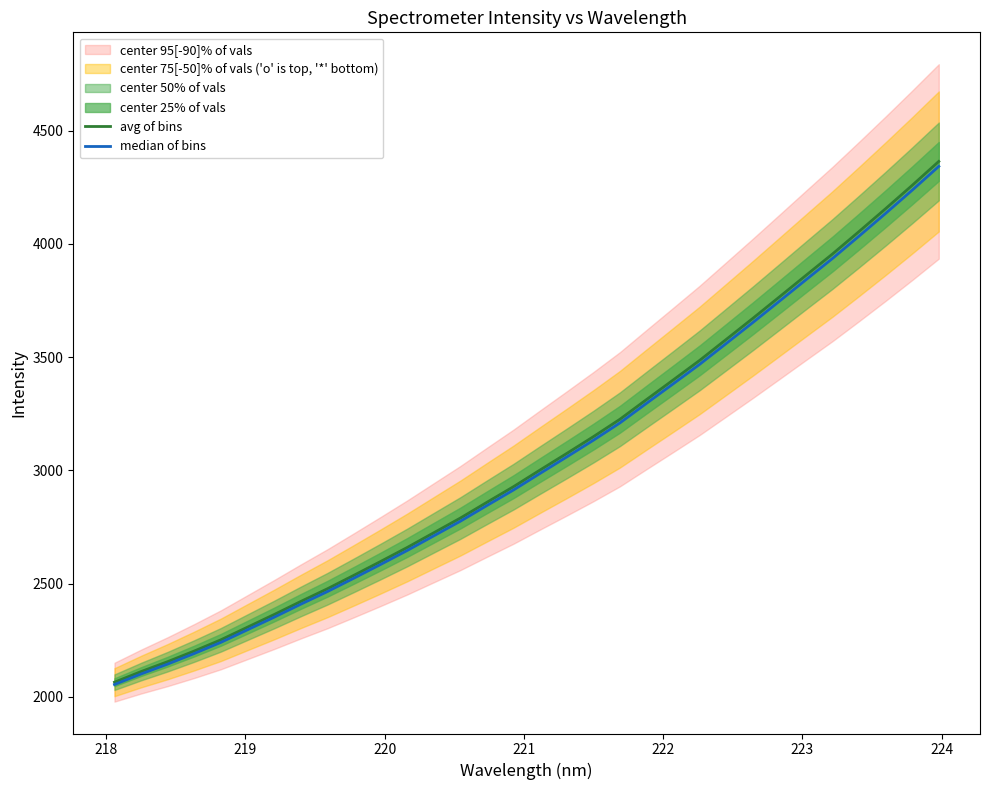

Reading right to left, what are all the values shown in this chart?

avg of bins: 4364.6	4259.1	4156.1	4055.3	3956.0	3861.4	3766.3	3671.6	3578.7	3486.1	3399.3	3313.0	3226.1	3149.0	3075.1	3002.2	2928.6	2859.5	2789.8	2724.9	2659.8	2597.9	2537.2	2477.4	2421.4	2363.7	2308.0	2252.2	2202.6	2155.6	2111.7	2064.8
median of bins: 4342.7	4237.8	4135.3	4035.0	3936.3	3842.1	3747.4	3653.2	3560.8	3468.7	3382.3	3296.4	3209.9	3133.3	3059.7	2987.2	2913.9	2845.2	2775.8	2711.2	2646.5	2584.9	2524.5	2465.0	2409.3	2351.9	2296.5	2240.9	2191.6	2144.8	2101.2	2054.5